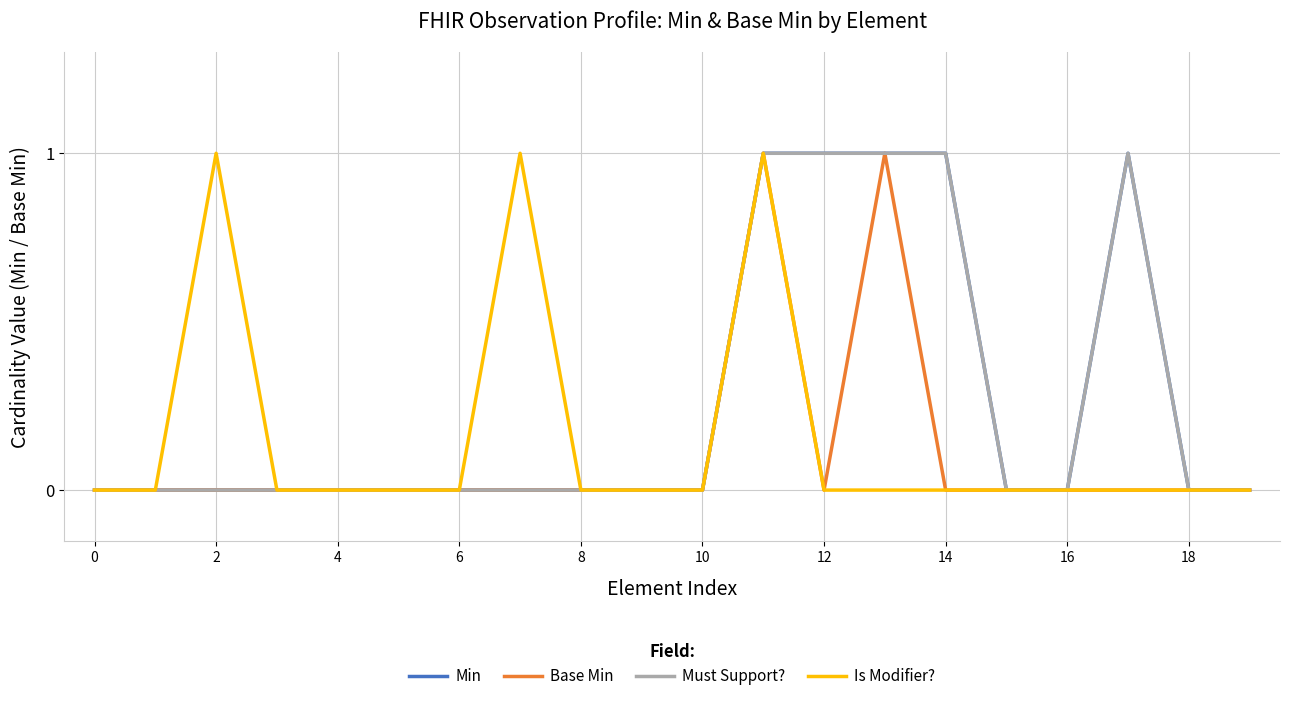

Does the chart display data point markers on the line(s)?

No